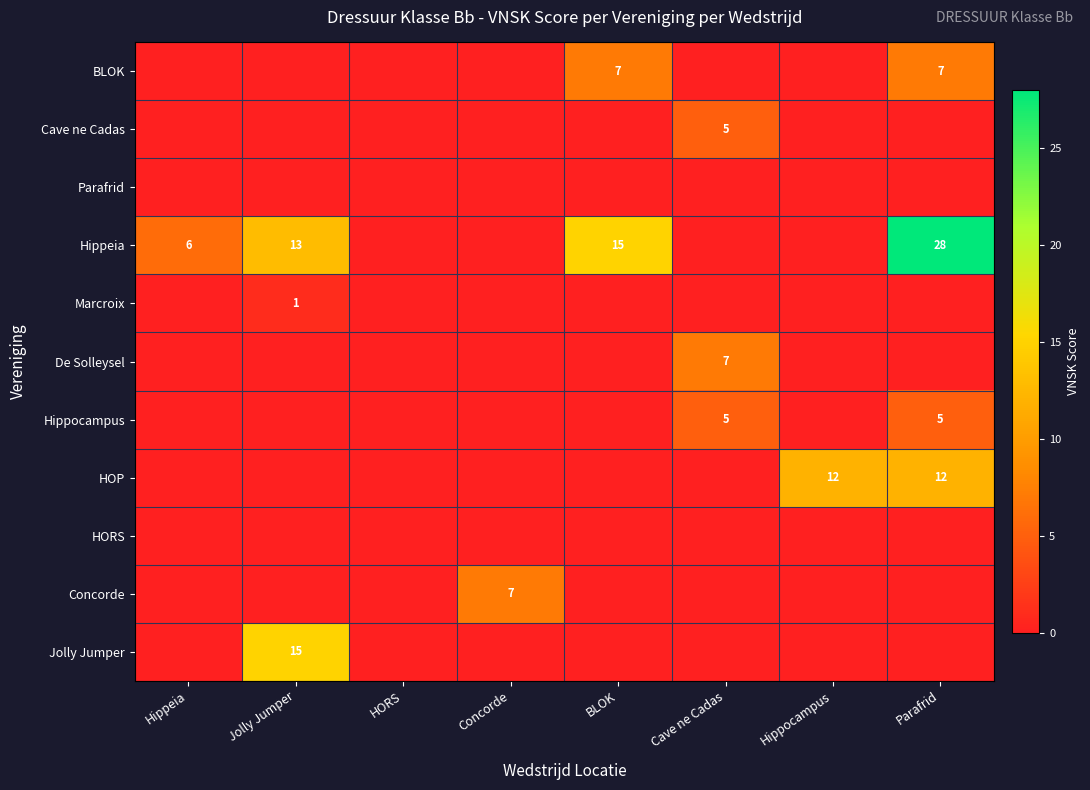

Is it true that Hippeia equals 15 at BLOK?

True